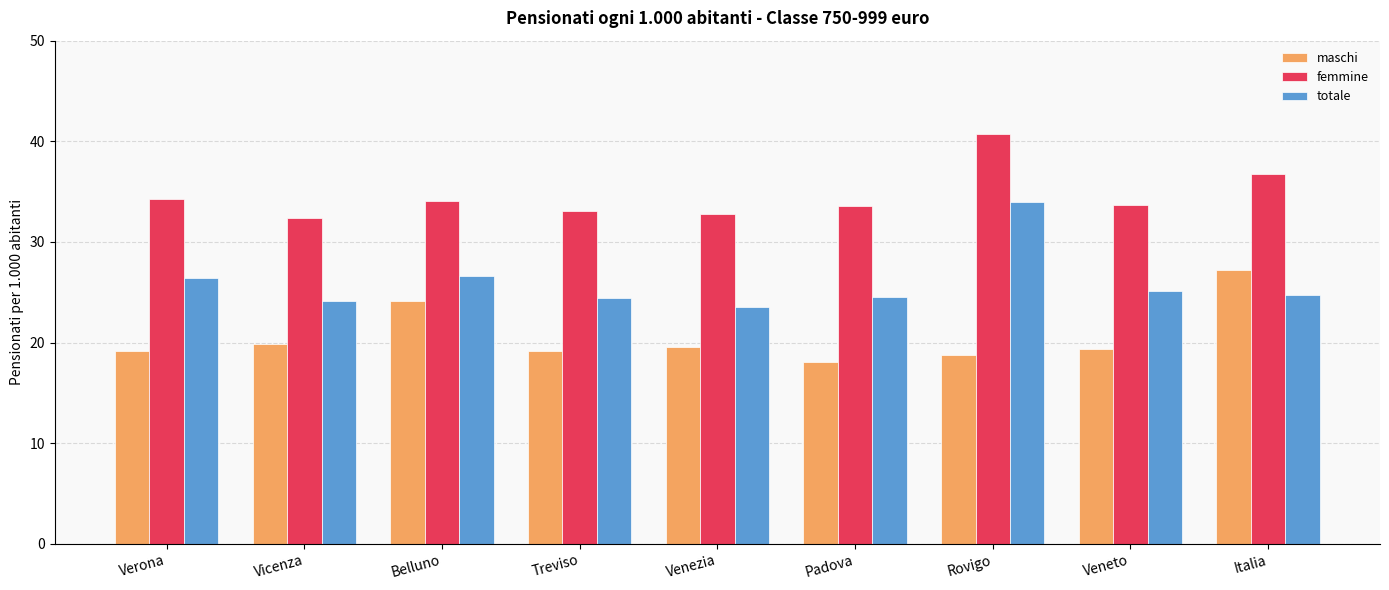

At which category is the sum across all series the highest?

Rovigo